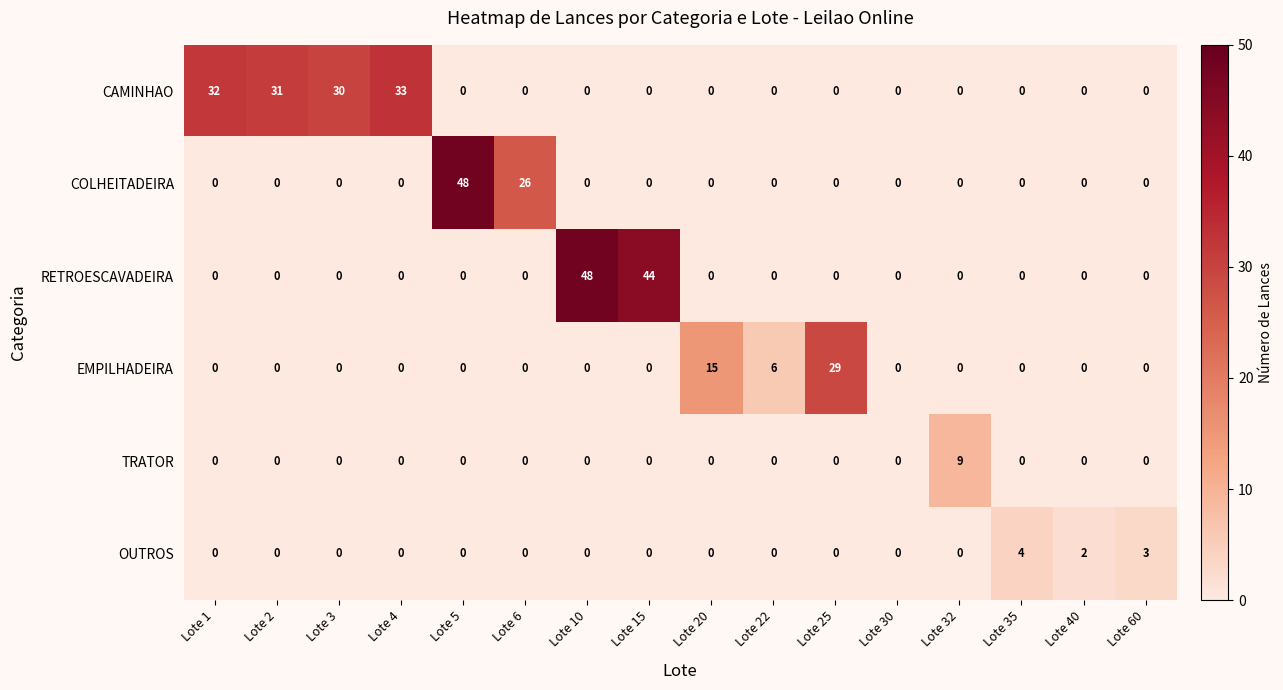

At which label is RETROESCAVADEIRA closest to 24?

Lote 15